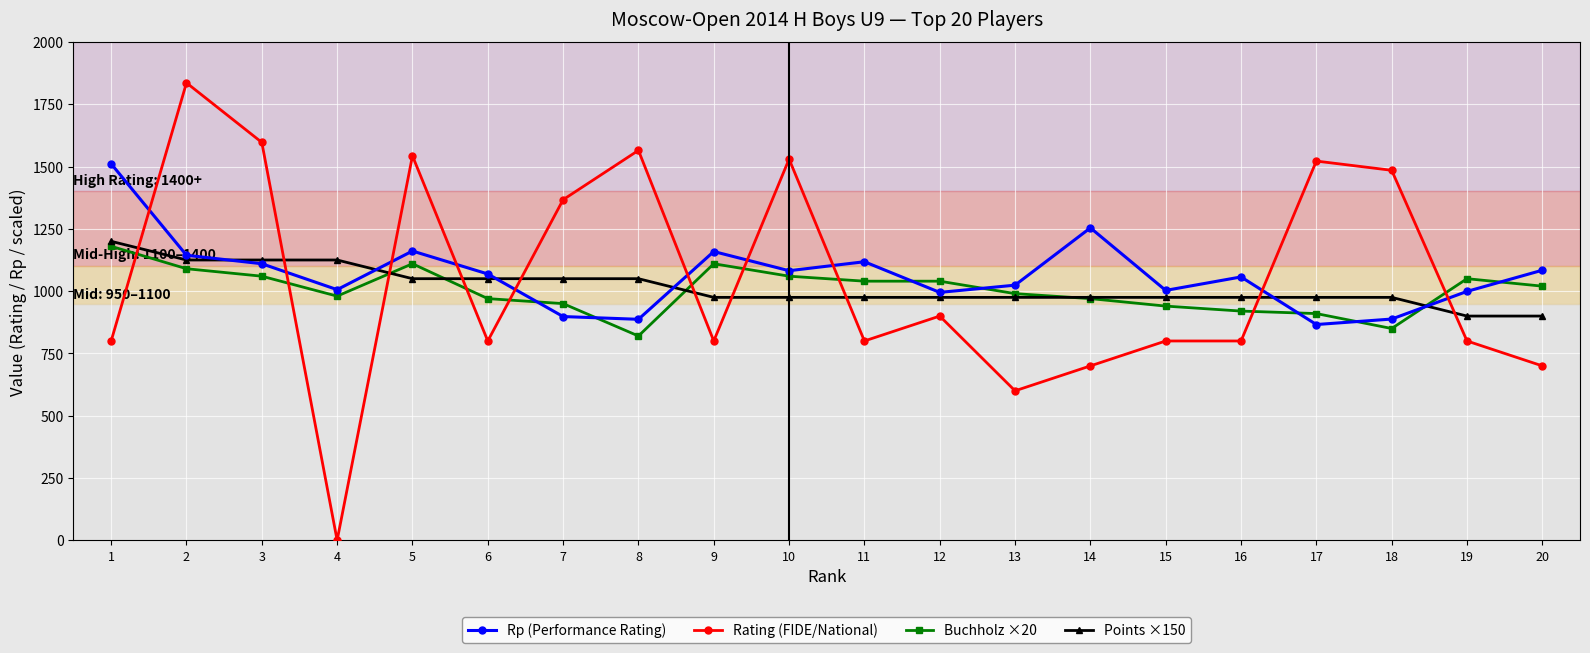

What are all the series names shown in the legend?

Rp (Performance Rating), Rating (FIDE/National), Buchholz ×20, Points ×150